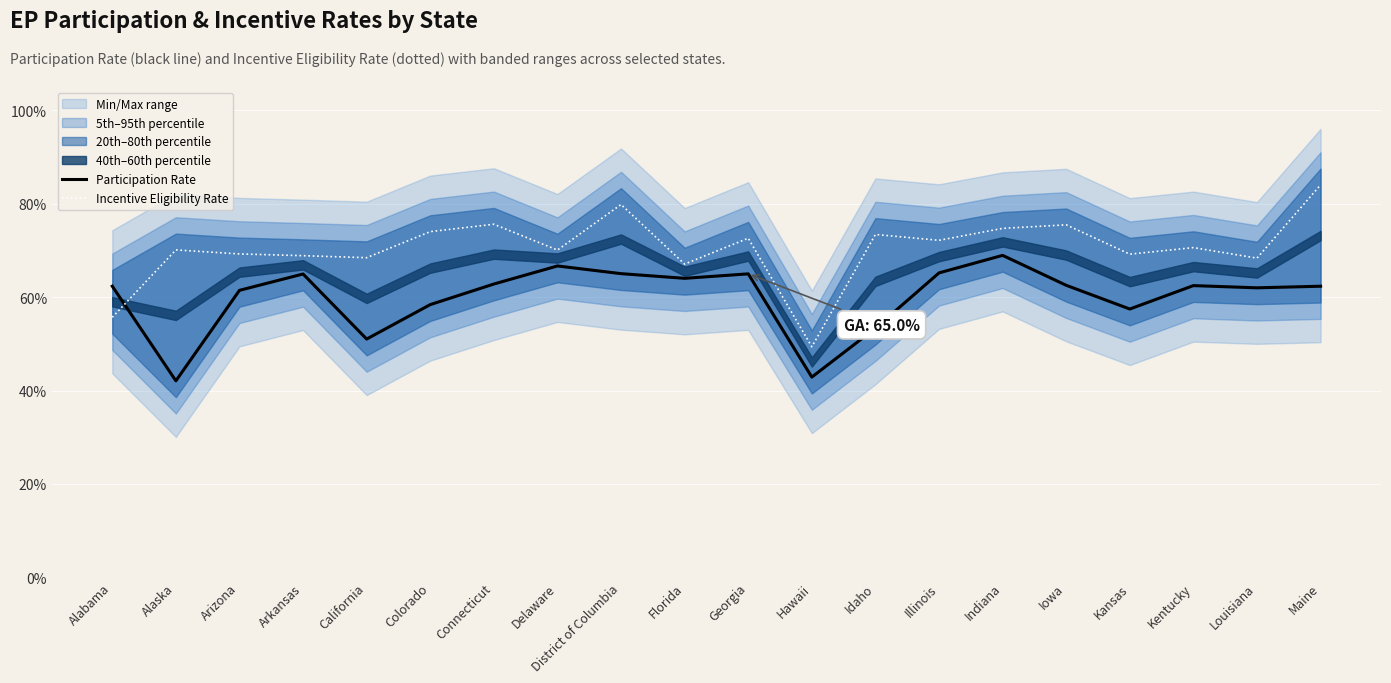

What is the spread (max minus min) of values at Alabama?

0.1